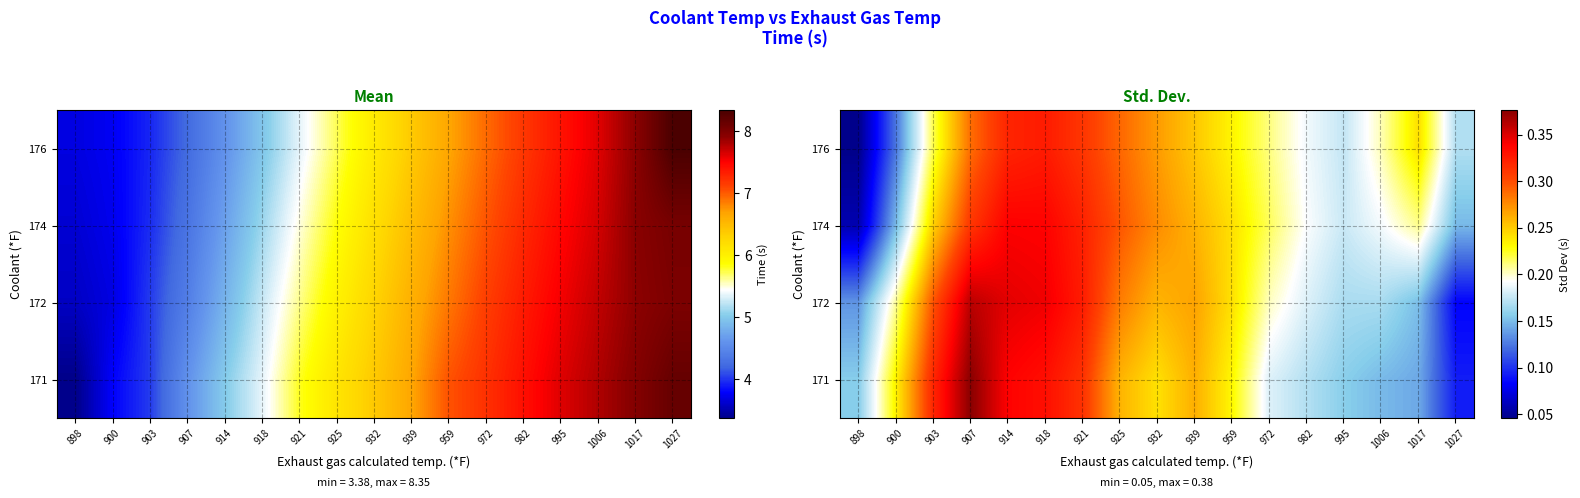

The 171 series shows 0.1 at 1017. True or false?

False